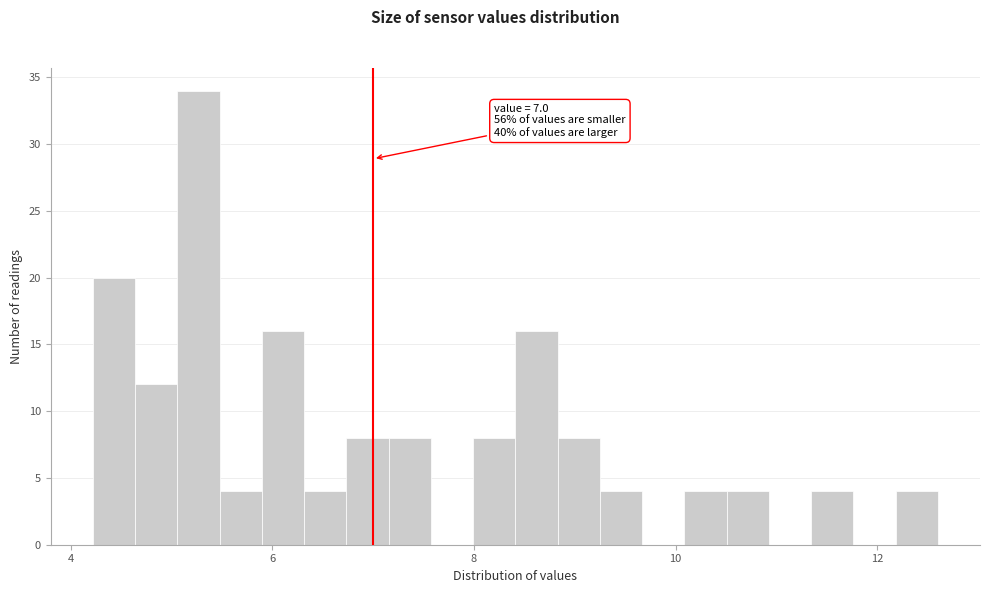

Around what value on the x-axis is the tallest bar? Give the approximate position of its centre, as read against the axis.

5.2